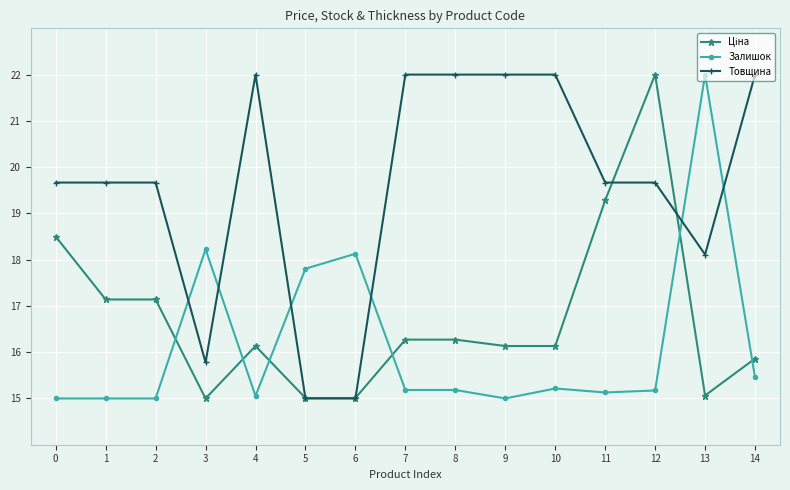

Does the chart display data point markers on the line(s)?

Yes